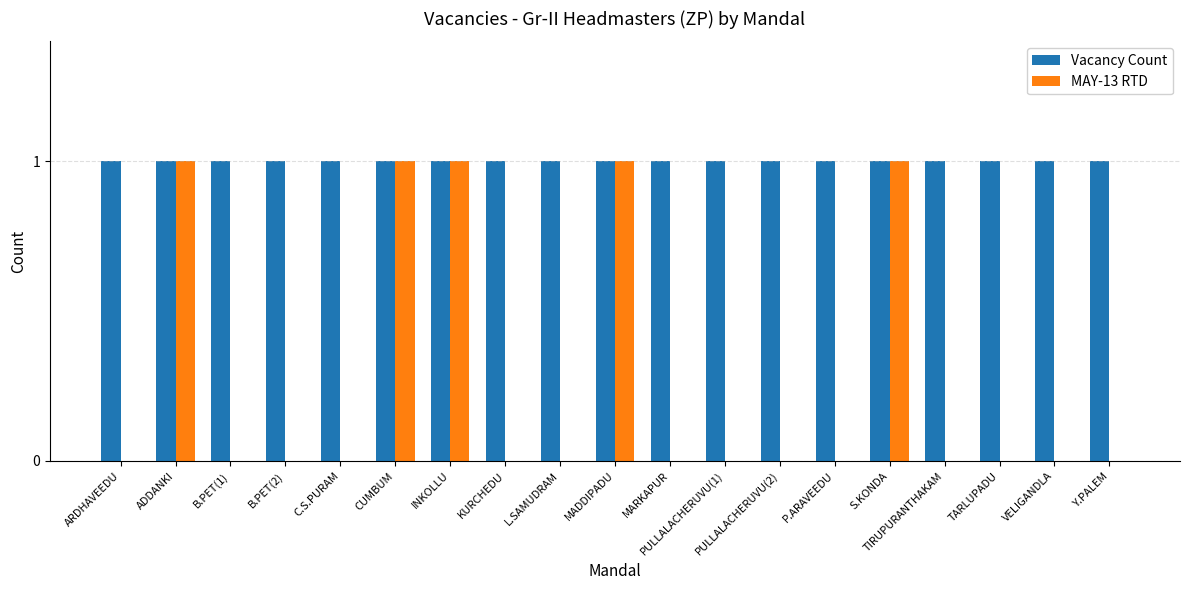

The value of Vacancy Count at L.SAMUDRAM is 1. True or false?

True